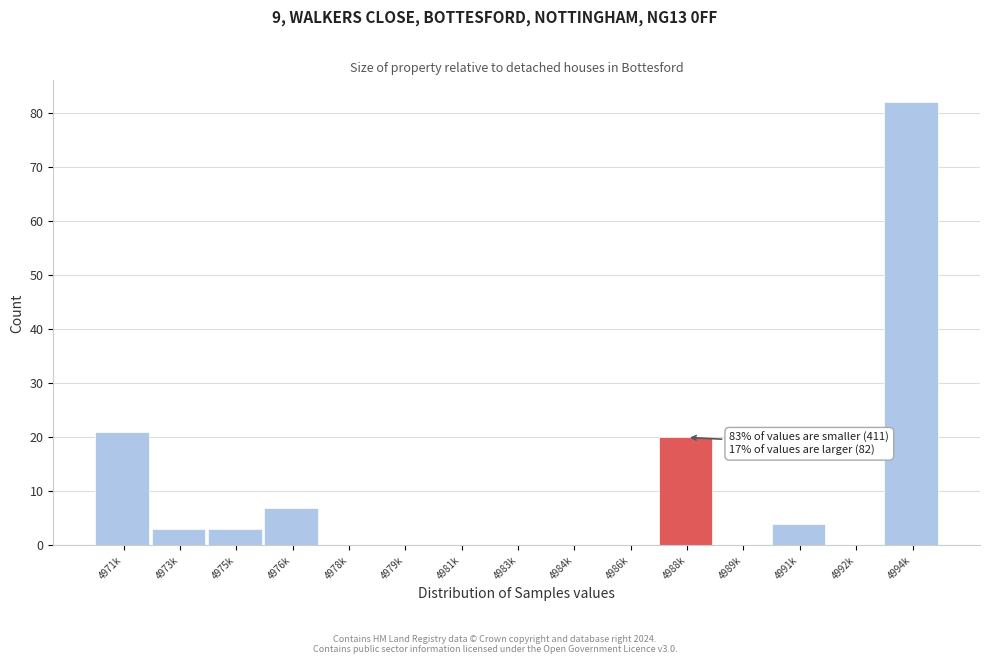

Reading right to left, list all the values displayed in this chart.

4994k=82	4992k=0	4991k=4	4989k=0	4988k=20	4986k=0	4984k=0	4983k=0	4981k=0	4979k=0	4978k=0	4976k=7	4975k=3	4973k=3	4971k=21